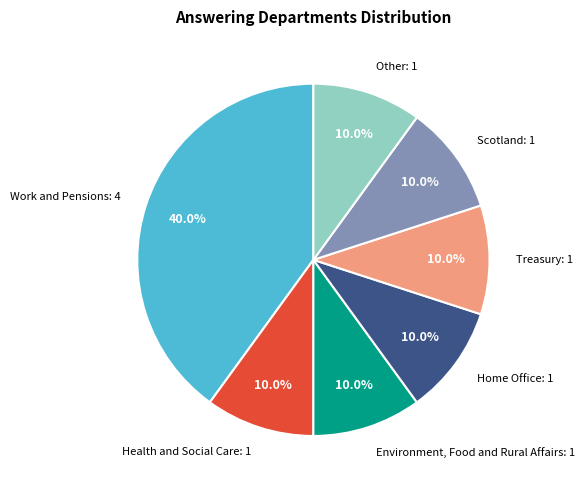

True or false: Environment, Food and Rural Affairs accounts for 10% of the total.

True